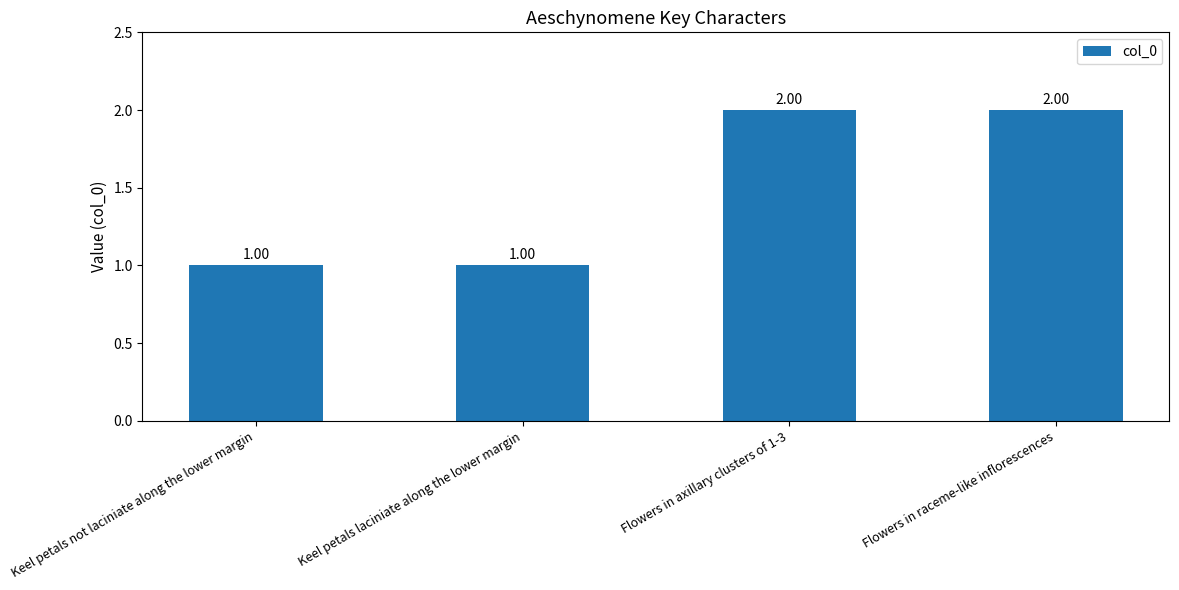

Does the chart contain any negative values?

No